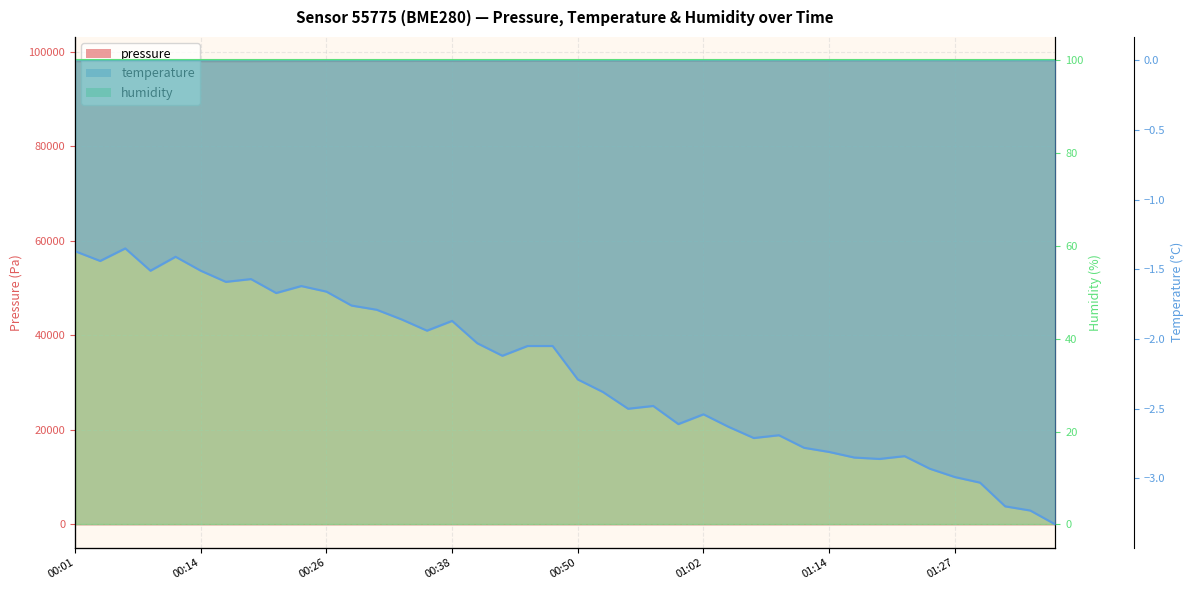

At which category does pressure reach its first local peak?

00:09